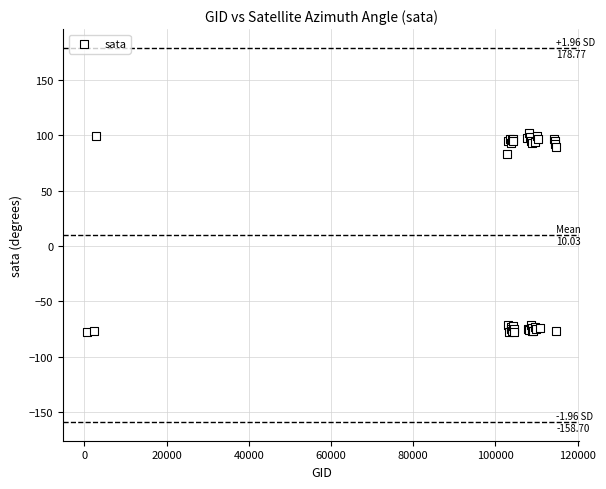

What Y value in the scatter plot is closest to 11?

83.1